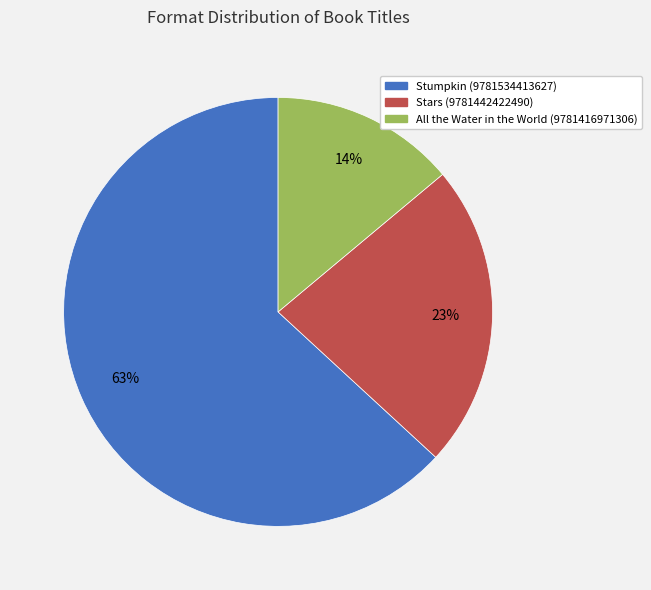

Which category accounts for the majority?

Stumpkin (9781534413627)